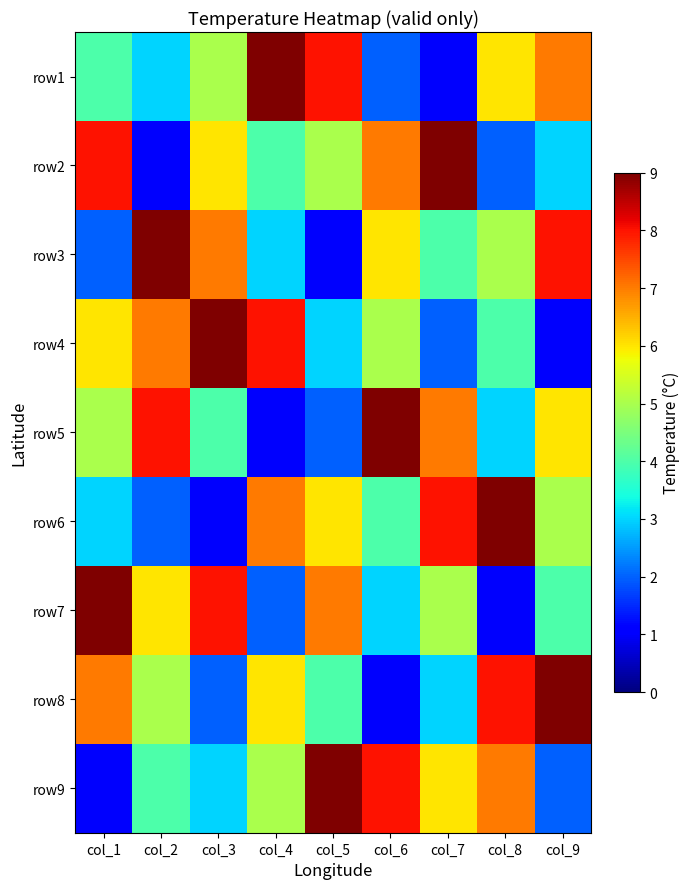

At col_6, list the series in order from smallest to largest.

row8, row1, row7, row6, row4, row3, row2, row9, row5